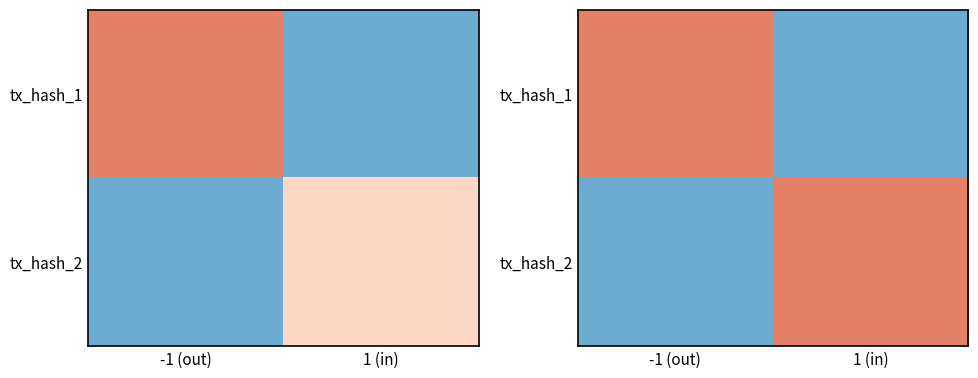

The value of tx_hash_1 at -1 (out) is 1. True or false?

True